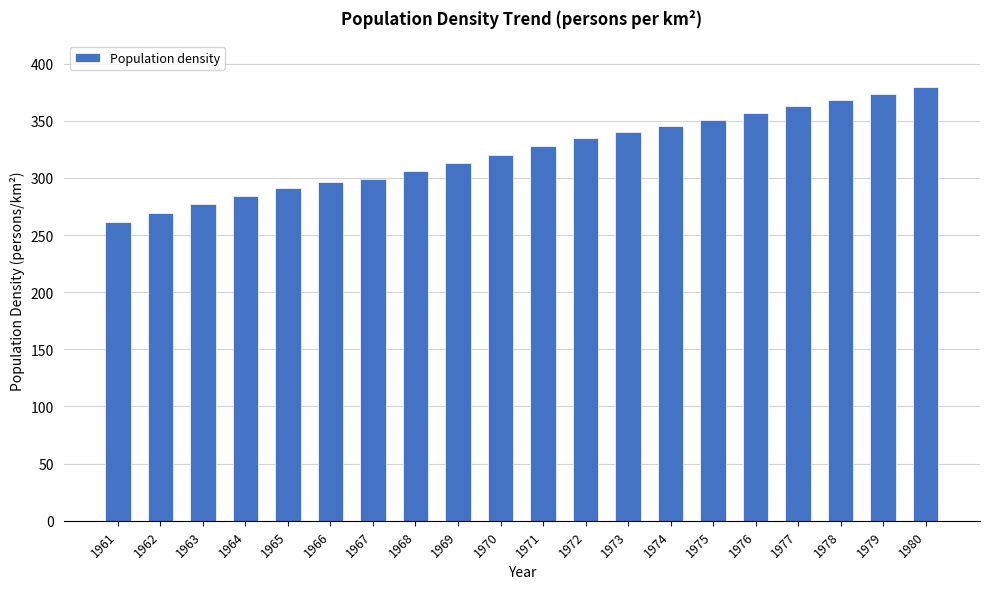

What value does the data have at 1969?

313.1